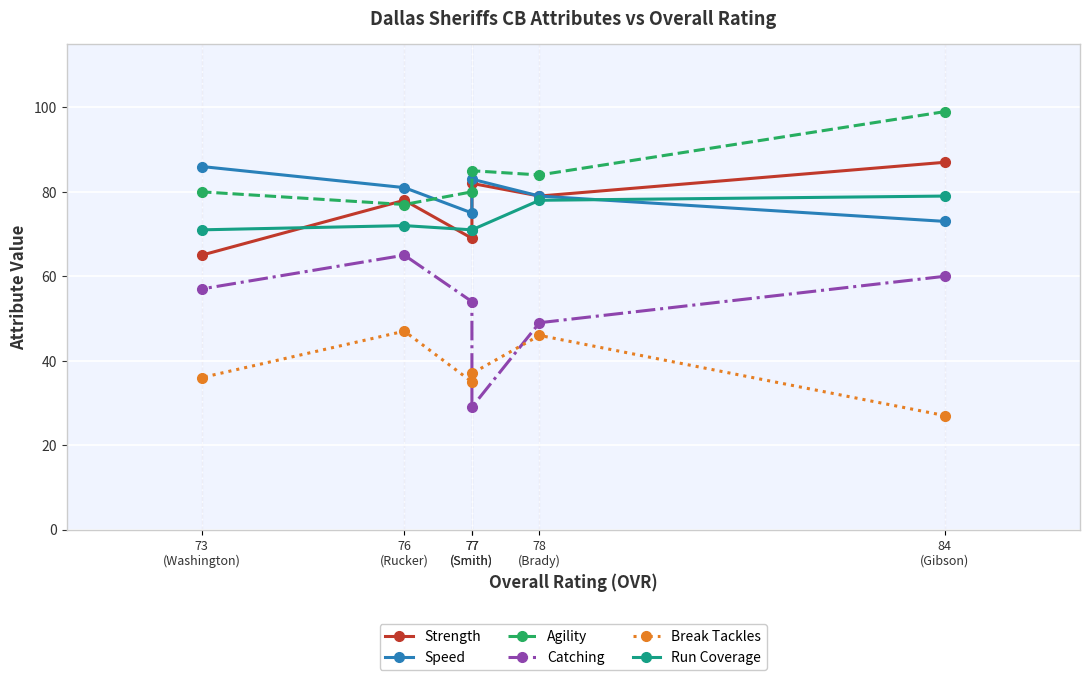

What is the greatest value displayed?

99